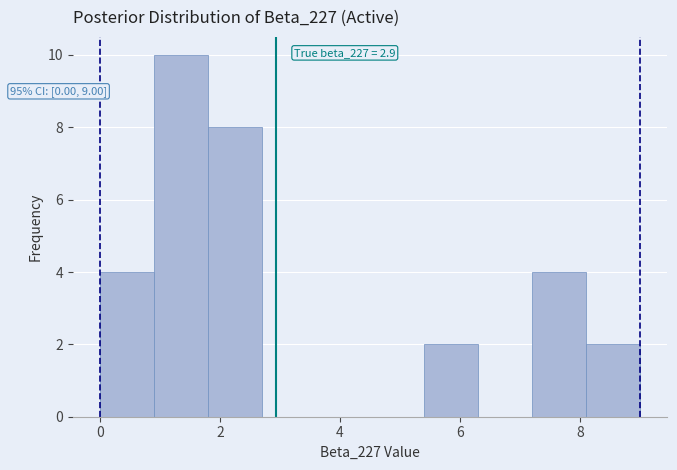

Which range on the x-axis has the tallest bar?

0.9 to 1.8